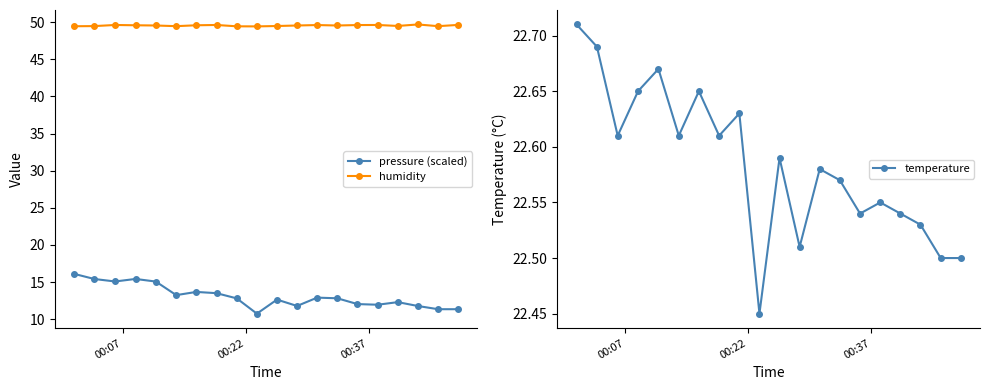

True or false: humidity and pressure (scaled) cross at least once.

False